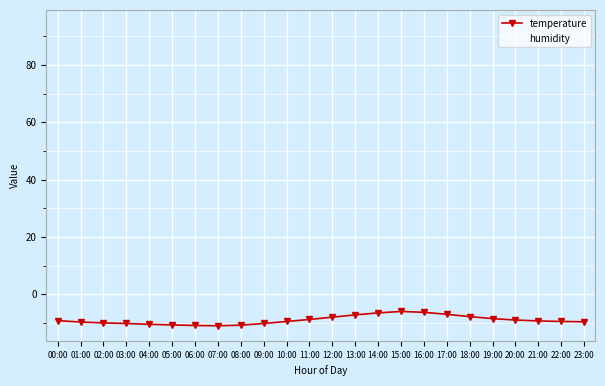

Rank the series by their average value, from lowest to highest.

temperature, humidity